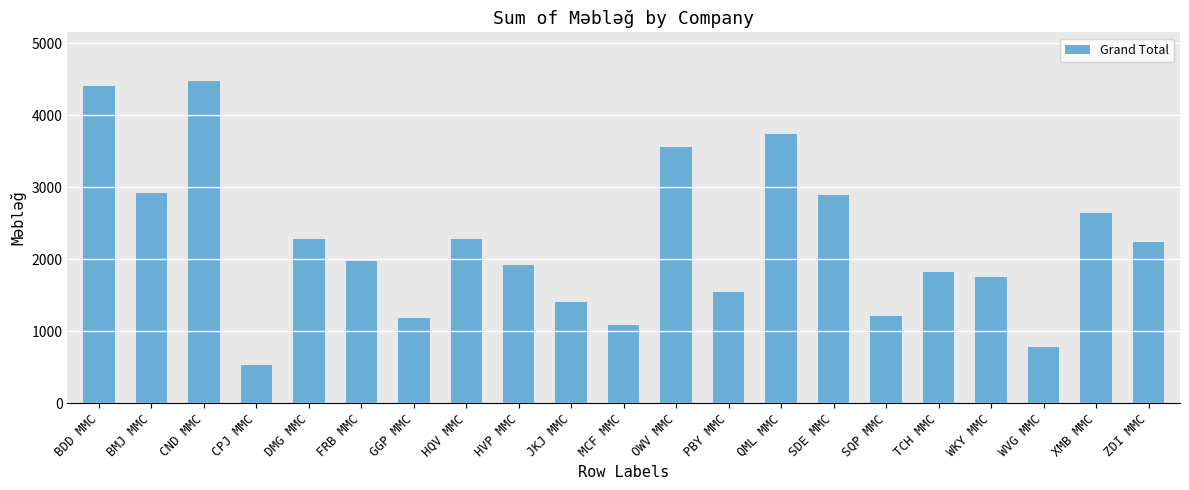

Which category has the lowest value across all series?

CPJ MMC